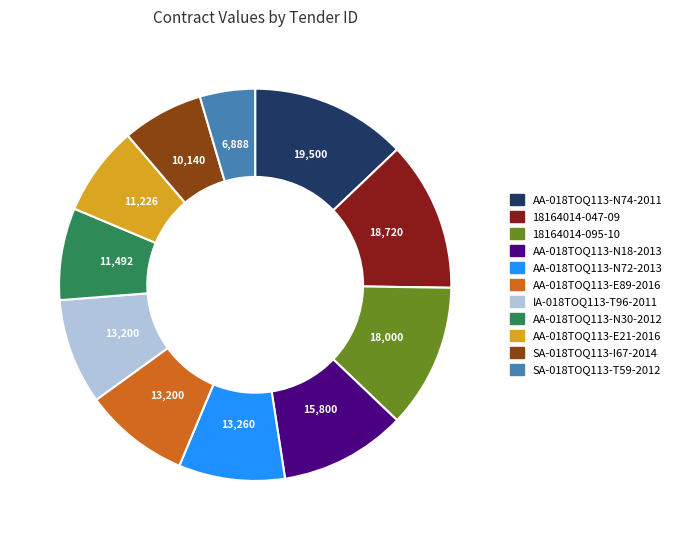

Is it true that AA-018TOQ113-N30-2012 is 8% of the pie?

True